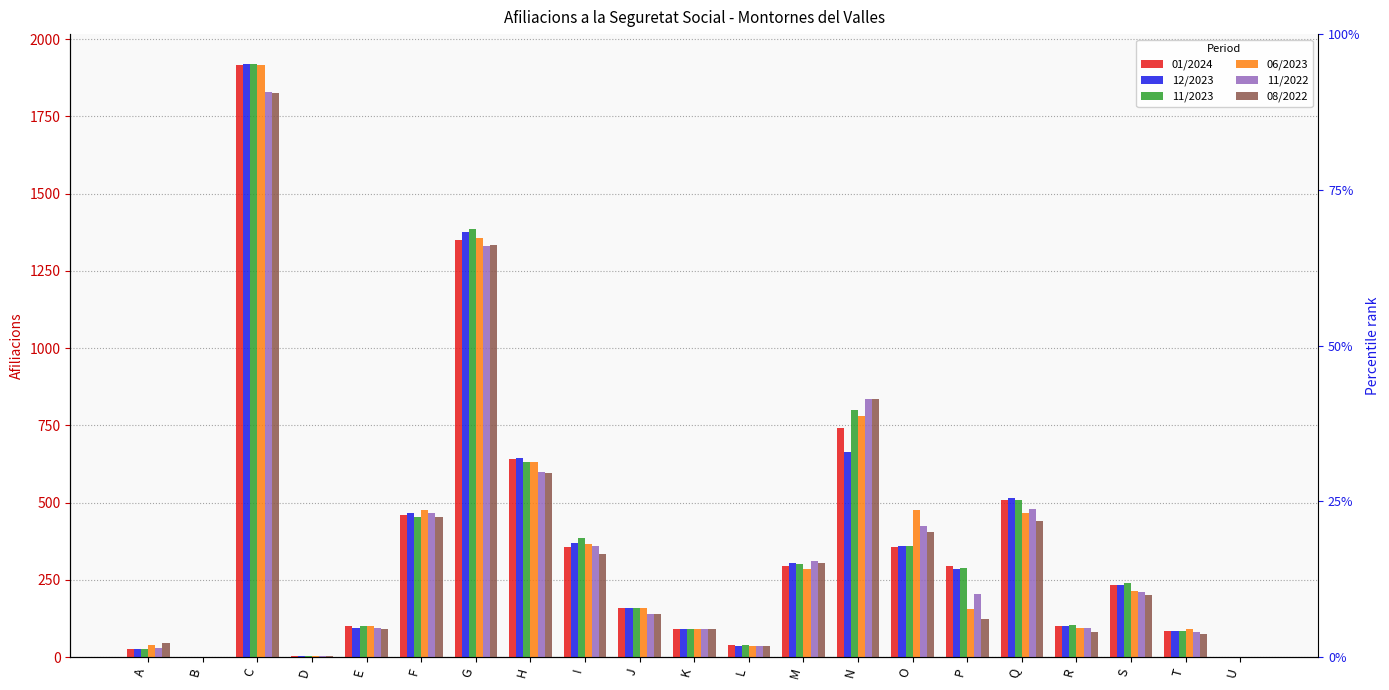

What is the total value across all series at K?

540